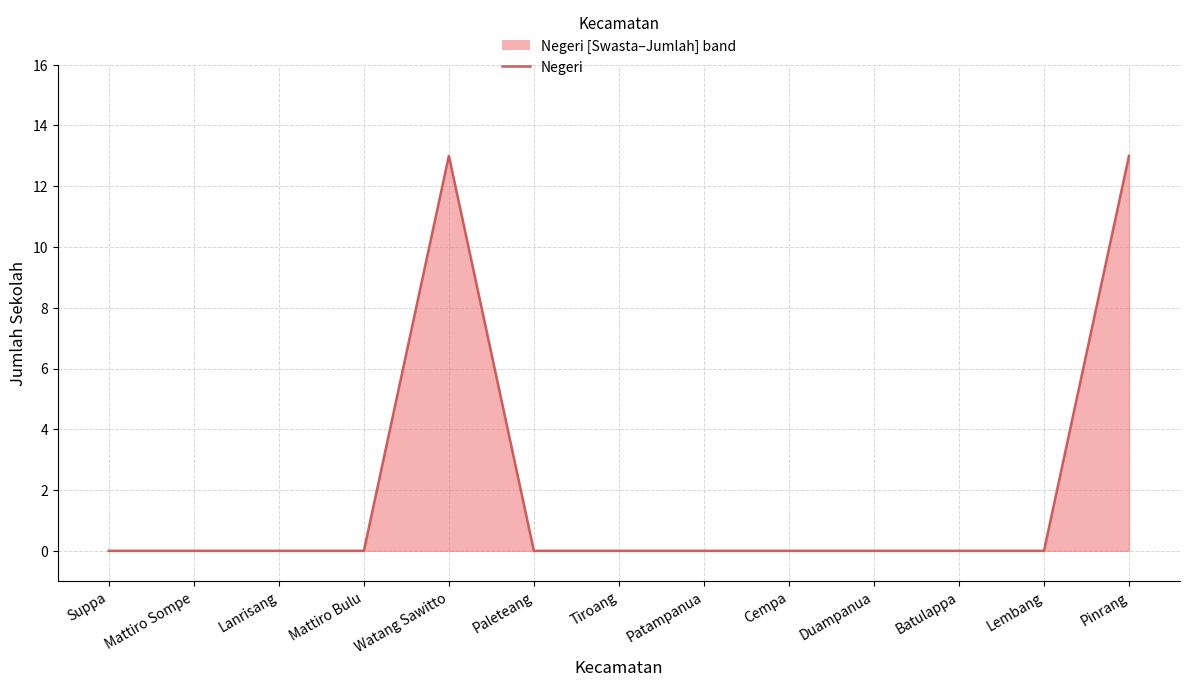

Reading left to right, list all the values displayed in this chart.

0	0	0	0	13	0	0	0	0	0	0	0	13